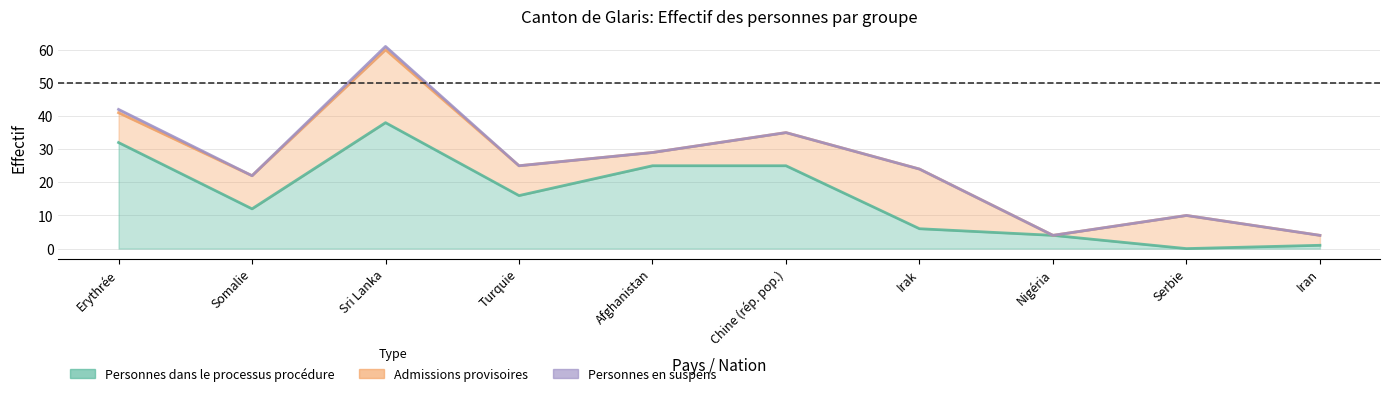

At which label is Personnes en suspens closest to 0?

Somalie